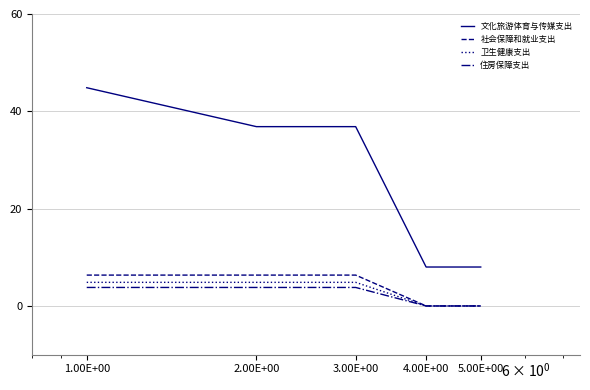

Count the number of data series in this chart.

4